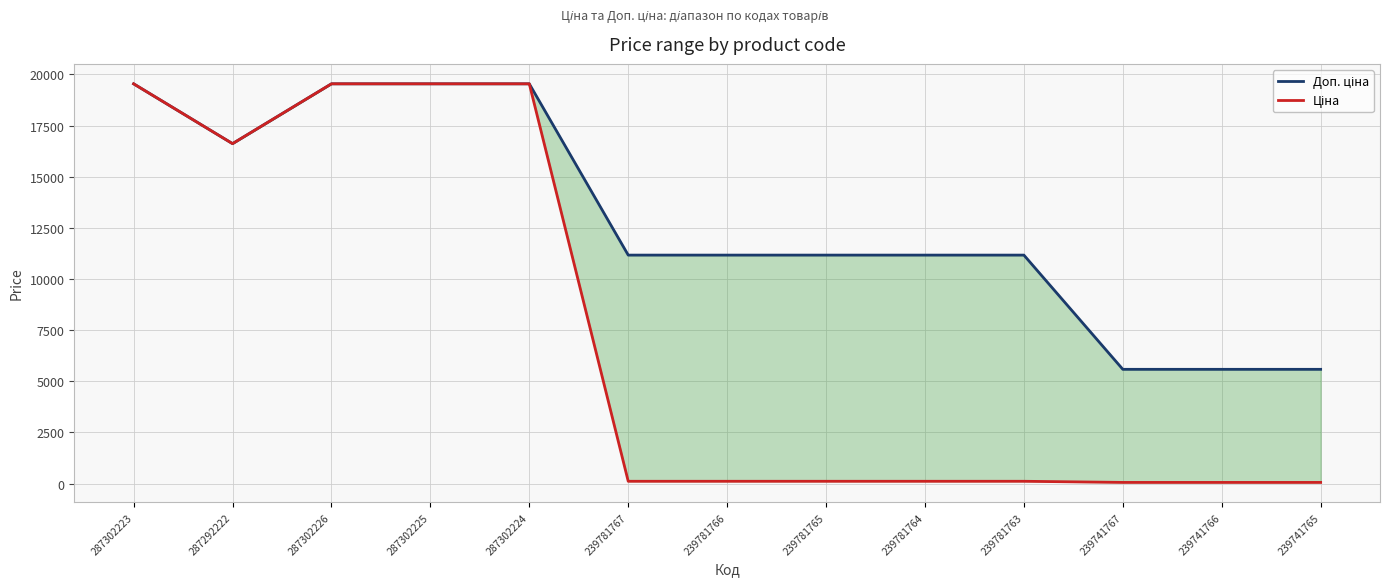

Reading right to left, list all the values displayed in this chart.

Доп. ціна: 5585.0	5585.0	5585.0	11169.0	11169.0	11169.0	11169.0	11169.0	19542.7	19542.7	19542.7	16618.0	19542.7
Ціна: 55.9	55.9	55.9	111.7	111.7	111.7	111.7	111.7	19542.7	19542.7	19542.7	16618.0	19542.7